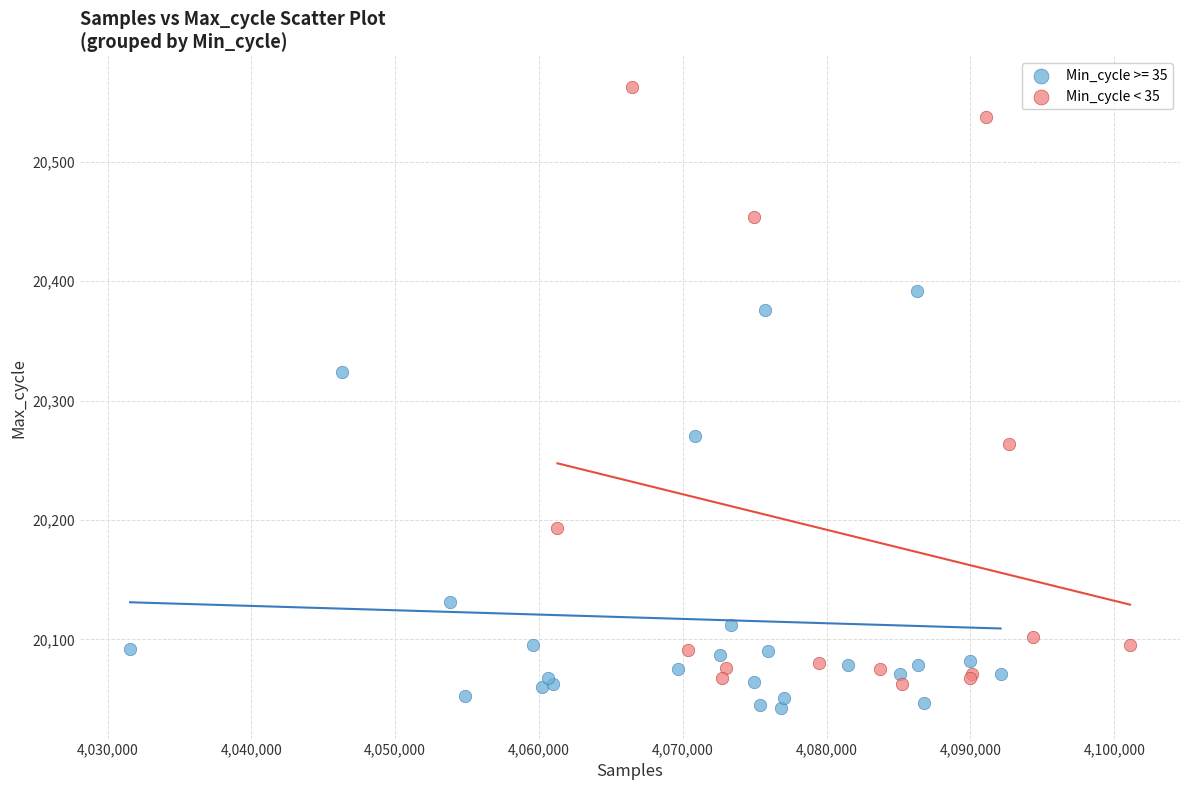

Which series has the widest spread of Y values?

Min_cycle < 35